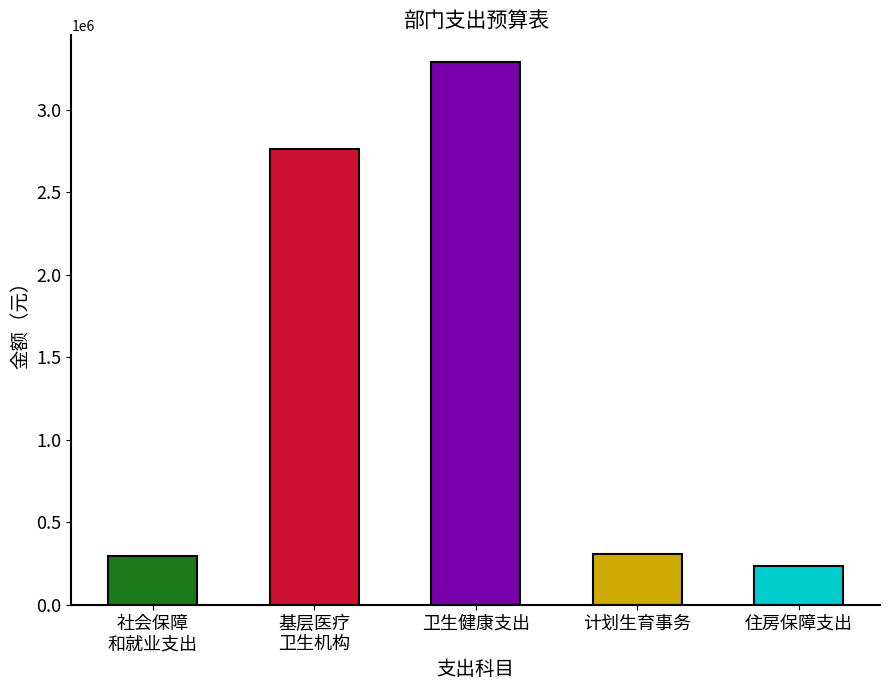

What is the minimum value for 合计?

238860.0